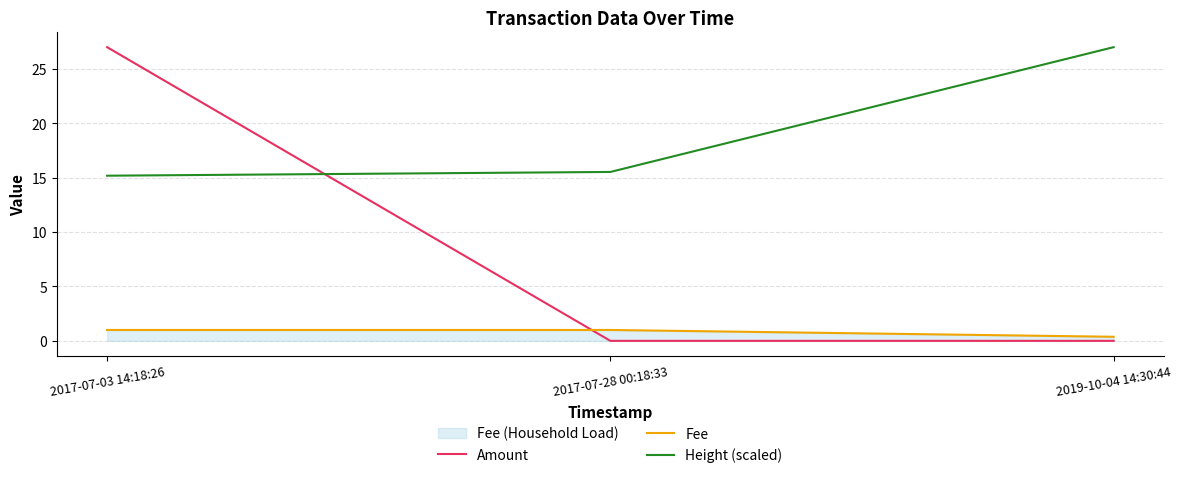

How many categories are shown in the chart?

3